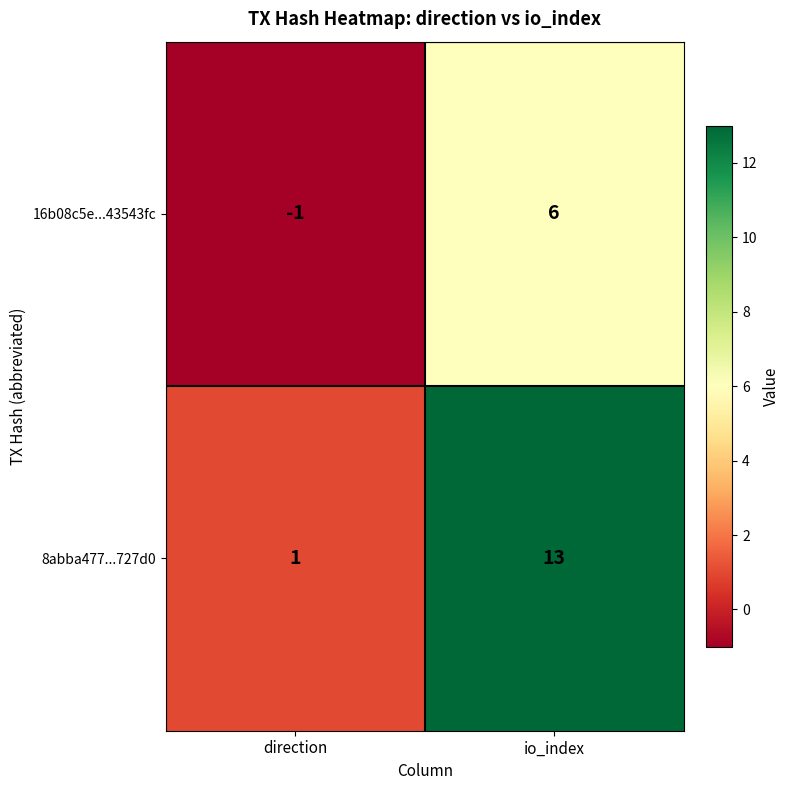

What is the minimum value shown in the chart?

-1